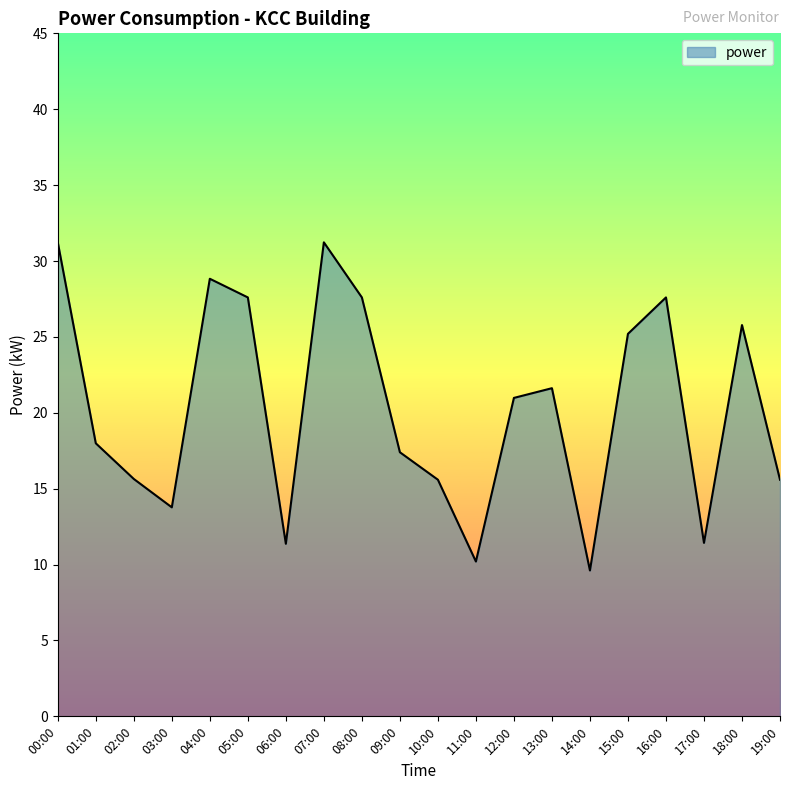

What is the difference between the values at 18:00 and 12:00?

4.8